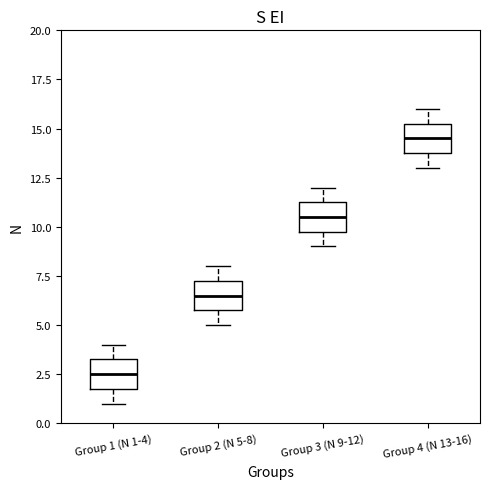

Reading left to right, read every box against the y-axis: the position of its median line, the range the box covers, and the ends of its whiskers. The values are not printed on the chart, so give them approximately, as read against the axis.

Group 1 (N 1-4): median 2.5, box 2.0 to 3.5, whiskers 1.0 to 4.0
Group 2 (N 5-8): median 6.5, box 6.0 to 7.5, whiskers 5.0 to 8.0
Group 3 (N 9-12): median 10.5, box 10.0 to 11.5, whiskers 9.0 to 12.0
Group 4 (N 13-16): median 14.5, box 14.0 to 15.5, whiskers 13.0 to 16.0